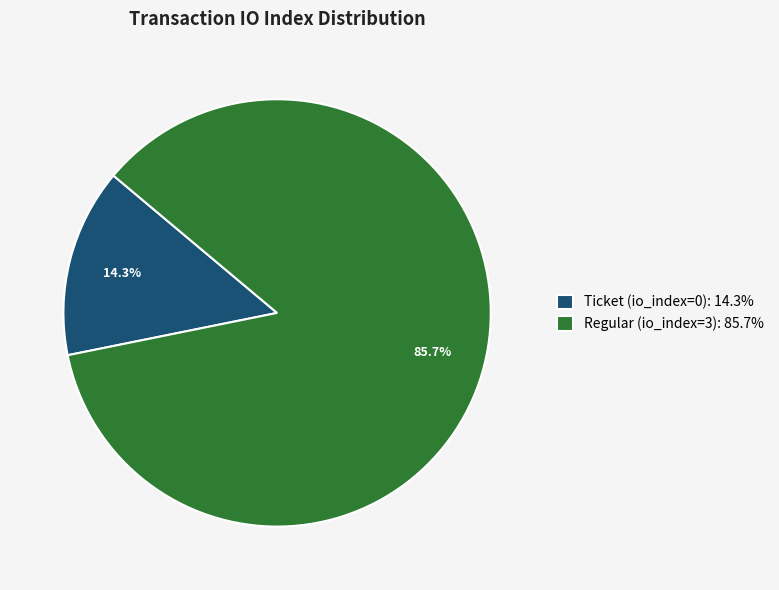

To the nearest percent, what is the combined percentage of Ticket (io_index=0) and Regular (io_index=3)?

100%